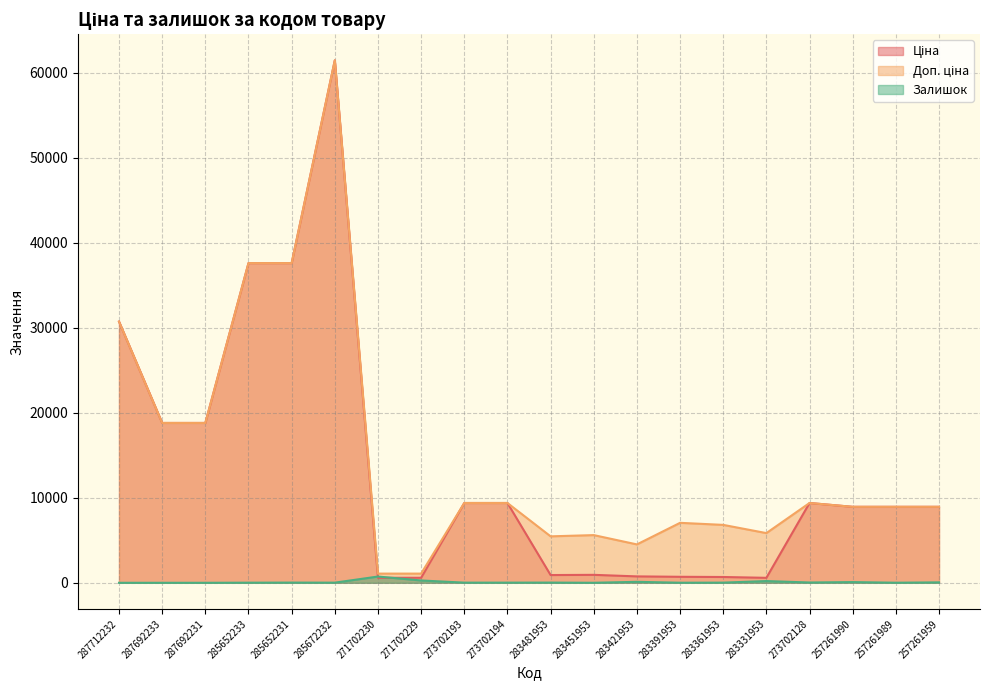

Where does the Залишок series first go above 19?

285652231